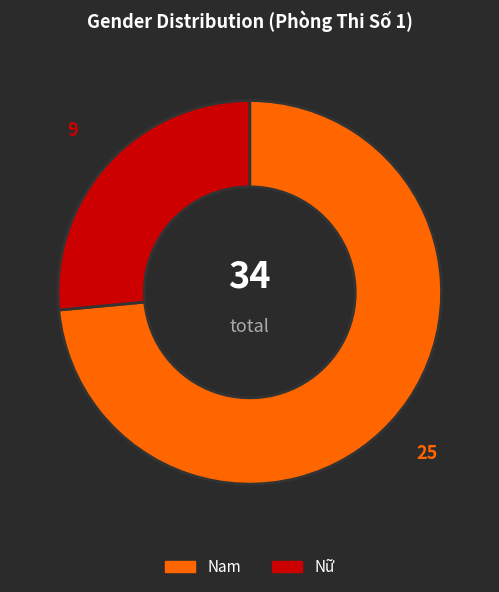

The Nam slice represents 65% of the pie. True or false?

False